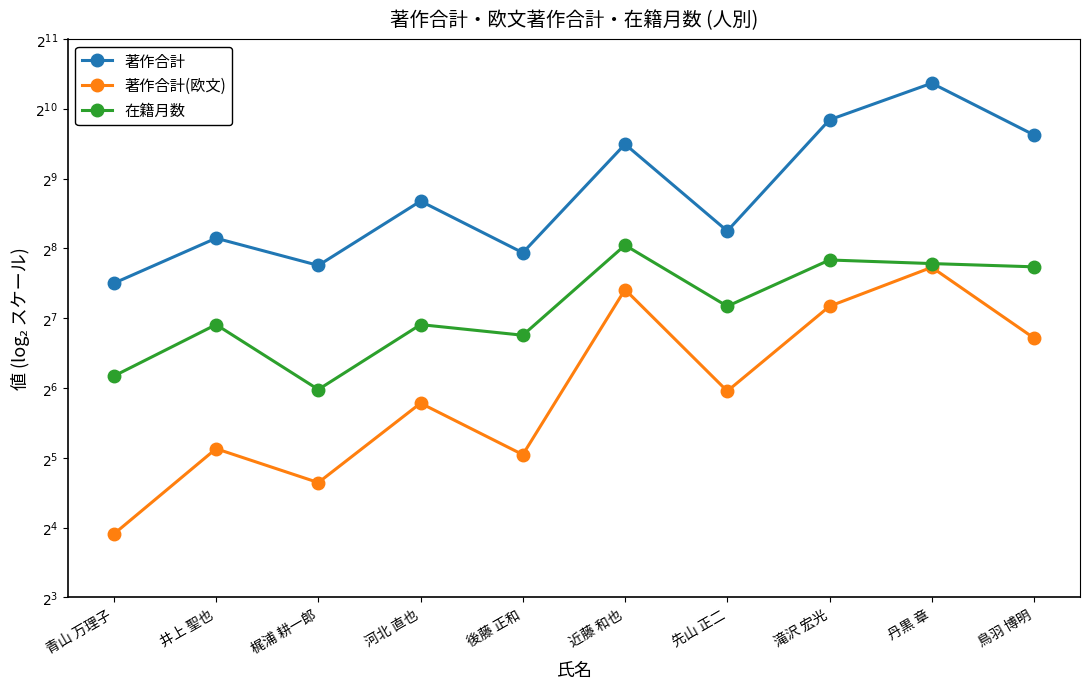

What are all the series names shown in the legend?

著作合計, 著作合計(欧文), 在籍月数